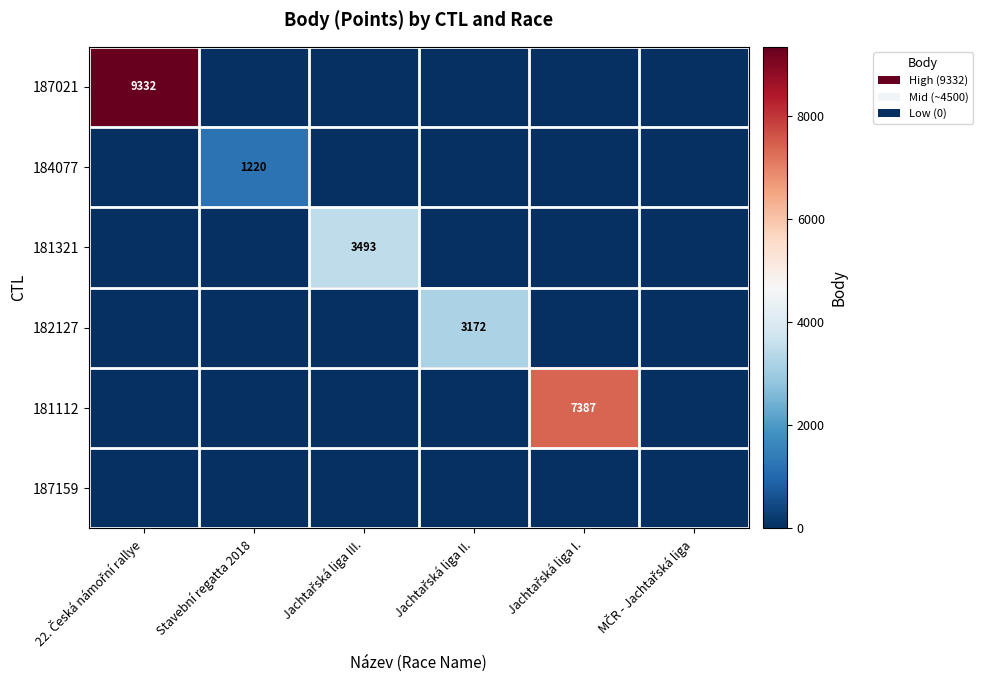

Is it true that 184077 equals 564 at Jachtařská liga I.?

False